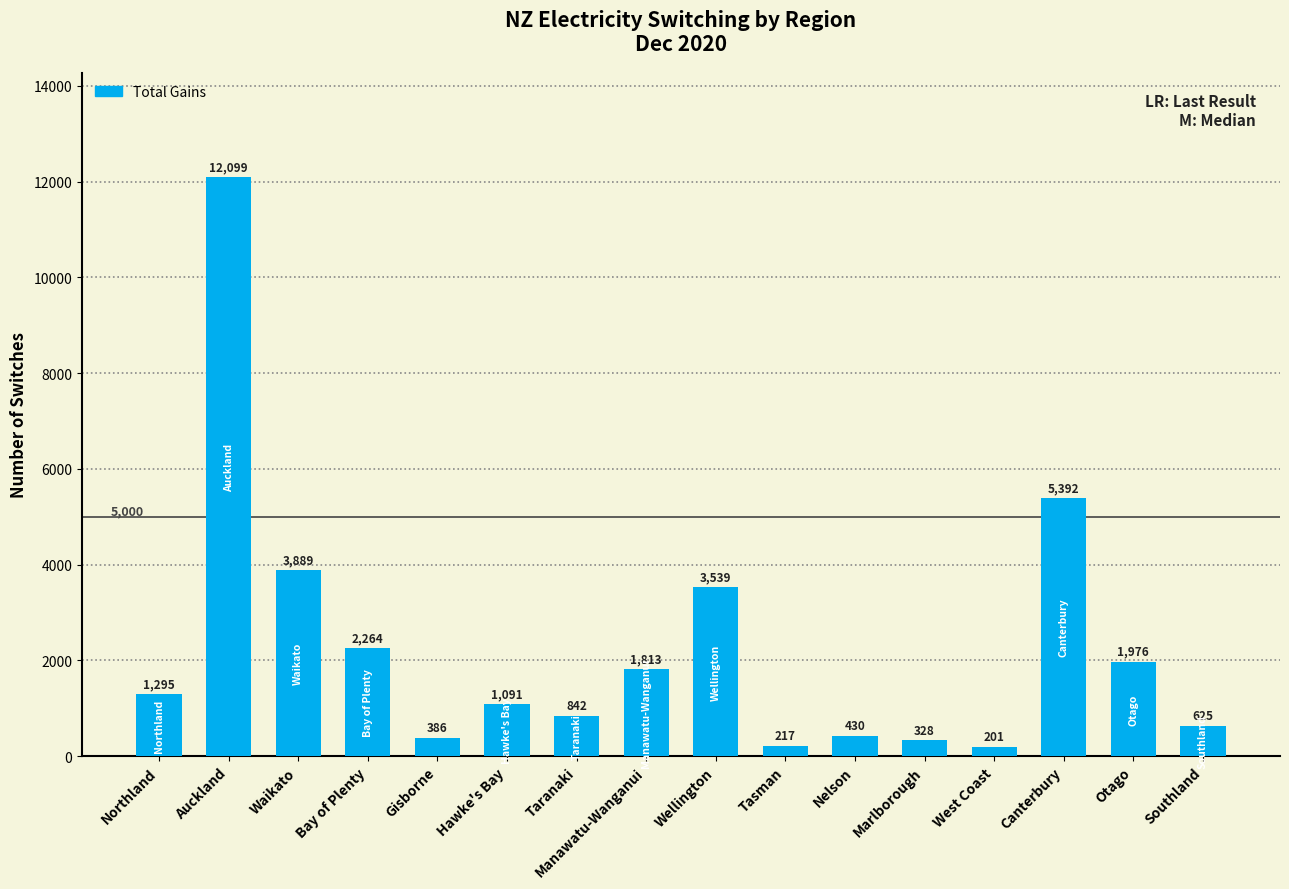

What is the sum of all values?

36387